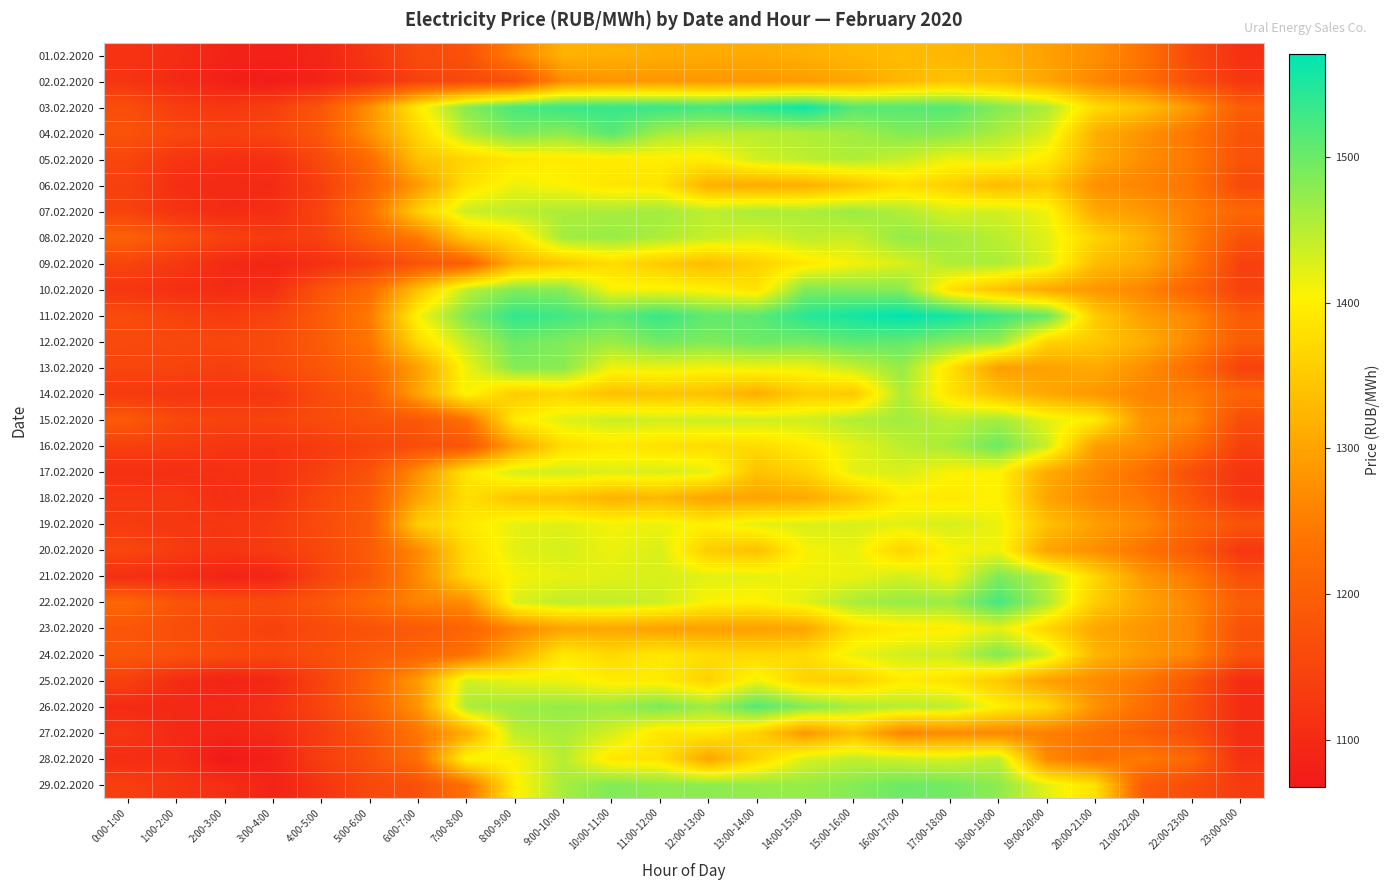

Reading left to right, what are all the values shown in this chart?

01.02.2020: 0:00-1:00=1116.6	1:00-2:00=1106.3	2:00-3:00=1086.9	3:00-4:00=1084.0	4:00-5:00=1092.1	5:00-6:00=1124.2	6:00-7:00=1160.3	7:00-8:00=1173.8	8:00-9:00=1255.5	9:00-10:00=1319.4	10:00-11:00=1317.1	11:00-12:00=1311.6	12:00-13:00=1310.5	13:00-14:00=1309.7	14:00-15:00=1316.0	15:00-16:00=1326.2	16:00-17:00=1331.5	17:00-18:00=1325.6	18:00-19:00=1317.3	19:00-20:00=1295.1	20:00-21:00=1273.2	21:00-22:00=1233.9	22:00-23:00=1156.6	23:00-0:00=1111.9
02.02.2020: 0:00-1:00=1120.0	1:00-2:00=1099.7	2:00-3:00=1081.0	3:00-4:00=1074.6	4:00-5:00=1087.2	5:00-6:00=1110.2	6:00-7:00=1144.5	7:00-8:00=1156.4	8:00-9:00=1172.9	9:00-10:00=1269.6	10:00-11:00=1281.2	11:00-12:00=1282.7	12:00-13:00=1283.2	13:00-14:00=1285.4	14:00-15:00=1290.8	15:00-16:00=1303.9	16:00-17:00=1325.8	17:00-18:00=1341.2	18:00-19:00=1332.2	19:00-20:00=1304.0	20:00-21:00=1263.0	21:00-22:00=1231.0	22:00-23:00=1167.5	23:00-0:00=1124.7
03.02.2020: 0:00-1:00=1166.6	1:00-2:00=1135.1	2:00-3:00=1124.8	3:00-4:00=1139.0	4:00-5:00=1182.3	5:00-6:00=1275.8	6:00-7:00=1395.7	7:00-8:00=1482.2	8:00-9:00=1522.5	9:00-10:00=1533.5	10:00-11:00=1534.1	11:00-12:00=1533.7	12:00-13:00=1525.5	13:00-14:00=1542.0	14:00-15:00=1561.1	15:00-16:00=1514.4	16:00-17:00=1513.5	17:00-18:00=1514.8	18:00-19:00=1483.6	19:00-20:00=1456.2	20:00-21:00=1374.2	21:00-22:00=1338.9	22:00-23:00=1283.0	23:00-0:00=1195.7
04.02.2020: 0:00-1:00=1175.6	1:00-2:00=1156.0	2:00-3:00=1145.2	3:00-4:00=1150.8	4:00-5:00=1186.6	5:00-6:00=1277.1	6:00-7:00=1368.0	7:00-8:00=1452.6	8:00-9:00=1489.3	9:00-10:00=1478.6	10:00-11:00=1512.4	11:00-12:00=1462.6	12:00-13:00=1450.7	13:00-14:00=1448.7	14:00-15:00=1454.7	15:00-16:00=1463.4	16:00-17:00=1484.6	17:00-18:00=1480.7	18:00-19:00=1457.5	19:00-20:00=1428.6	20:00-21:00=1315.3	21:00-22:00=1278.3	22:00-23:00=1238.0	23:00-0:00=1177.8
05.02.2020: 0:00-1:00=1152.1	1:00-2:00=1121.8	2:00-3:00=1110.2	3:00-4:00=1110.8	4:00-5:00=1160.5	5:00-6:00=1221.7	6:00-7:00=1340.3	7:00-8:00=1365.2	8:00-9:00=1388.9	9:00-10:00=1392.7	10:00-11:00=1395.0	11:00-12:00=1397.5	12:00-13:00=1396.5	13:00-14:00=1433.3	14:00-15:00=1445.8	15:00-16:00=1455.4	16:00-17:00=1439.5	17:00-18:00=1414.4	18:00-19:00=1420.0	19:00-20:00=1393.8	20:00-21:00=1311.5	21:00-22:00=1270.0	22:00-23:00=1242.5	23:00-0:00=1175.5
06.02.2020: 0:00-1:00=1141.6	1:00-2:00=1108.3	2:00-3:00=1099.3	3:00-4:00=1102.8	4:00-5:00=1138.3	5:00-6:00=1204.3	6:00-7:00=1288.2	7:00-8:00=1381.5	8:00-9:00=1414.8	9:00-10:00=1404.0	10:00-11:00=1386.2	11:00-12:00=1385.7	12:00-13:00=1317.6	13:00-14:00=1308.7	14:00-15:00=1316.5	15:00-16:00=1340.3	16:00-17:00=1376.1	17:00-18:00=1357.8	18:00-19:00=1330.2	19:00-20:00=1350.9	20:00-21:00=1275.1	21:00-22:00=1259.8	22:00-23:00=1237.4	23:00-0:00=1158.1
07.02.2020: 0:00-1:00=1146.1	1:00-2:00=1117.6	2:00-3:00=1103.5	3:00-4:00=1107.7	4:00-5:00=1148.8	5:00-6:00=1231.1	6:00-7:00=1358.5	7:00-8:00=1438.2	8:00-9:00=1447.8	9:00-10:00=1457.8	10:00-11:00=1459.4	11:00-12:00=1463.6	12:00-13:00=1446.3	13:00-14:00=1459.9	14:00-15:00=1455.9	15:00-16:00=1469.6	16:00-17:00=1454.2	17:00-18:00=1428.9	18:00-19:00=1432.4	19:00-20:00=1412.5	20:00-21:00=1306.8	21:00-22:00=1286.8	22:00-23:00=1250.3	23:00-0:00=1213.5
08.02.2020: 0:00-1:00=1204.0	1:00-2:00=1171.2	2:00-3:00=1144.1	3:00-4:00=1130.9	4:00-5:00=1143.3	5:00-6:00=1202.8	6:00-7:00=1247.7	7:00-8:00=1349.7	8:00-9:00=1383.8	9:00-10:00=1463.2	10:00-11:00=1470.9	11:00-12:00=1456.5	12:00-13:00=1440.3	13:00-14:00=1428.1	14:00-15:00=1445.8	15:00-16:00=1439.0	16:00-17:00=1473.8	17:00-18:00=1463.3	18:00-19:00=1449.2	19:00-20:00=1422.0	20:00-21:00=1363.2	21:00-22:00=1318.8	22:00-23:00=1252.6	23:00-0:00=1175.8
09.02.2020: 0:00-1:00=1148.7	1:00-2:00=1126.3	2:00-3:00=1100.7	3:00-4:00=1090.7	4:00-5:00=1112.2	5:00-6:00=1139.0	6:00-7:00=1177.7	7:00-8:00=1200.1	8:00-9:00=1321.3	9:00-10:00=1348.5	10:00-11:00=1374.0	11:00-12:00=1352.6	12:00-13:00=1332.4	13:00-14:00=1359.0	14:00-15:00=1390.1	15:00-16:00=1410.3	16:00-17:00=1427.7	17:00-18:00=1455.8	18:00-19:00=1456.8	19:00-20:00=1426.7	20:00-21:00=1333.8	21:00-22:00=1307.2	22:00-23:00=1243.5	23:00-0:00=1141.7
10.02.2020: 0:00-1:00=1122.9	1:00-2:00=1109.1	2:00-3:00=1103.7	3:00-4:00=1109.1	4:00-5:00=1176.9	5:00-6:00=1222.3	6:00-7:00=1340.6	7:00-8:00=1445.7	8:00-9:00=1483.9	9:00-10:00=1479.7	10:00-11:00=1408.0	11:00-12:00=1408.6	12:00-13:00=1400.5	13:00-14:00=1382.8	14:00-15:00=1485.5	15:00-16:00=1483.3	16:00-17:00=1479.6	17:00-18:00=1378.9	18:00-19:00=1340.5	19:00-20:00=1306.2	20:00-21:00=1283.9	21:00-22:00=1262.2	22:00-23:00=1207.9	23:00-0:00=1144.7
11.02.2020: 0:00-1:00=1162.8	1:00-2:00=1147.4	2:00-3:00=1133.1	3:00-4:00=1148.2	4:00-5:00=1192.3	5:00-6:00=1245.0	6:00-7:00=1408.8	7:00-8:00=1487.7	8:00-9:00=1537.8	9:00-10:00=1527.2	10:00-11:00=1509.9	11:00-12:00=1534.2	12:00-13:00=1506.0	13:00-14:00=1509.2	14:00-15:00=1543.3	15:00-16:00=1557.6	16:00-17:00=1570.7	17:00-18:00=1557.8	18:00-19:00=1530.0	19:00-20:00=1503.7	20:00-21:00=1353.0	21:00-22:00=1293.1	22:00-23:00=1263.2	23:00-0:00=1192.4
12.02.2020: 0:00-1:00=1158.5	1:00-2:00=1156.2	2:00-3:00=1153.9	3:00-4:00=1161.6	4:00-5:00=1192.5	5:00-6:00=1239.4	6:00-7:00=1372.9	7:00-8:00=1445.2	8:00-9:00=1499.3	9:00-10:00=1486.1	10:00-11:00=1469.8	11:00-12:00=1495.2	12:00-13:00=1487.1	13:00-14:00=1498.4	14:00-15:00=1494.8	15:00-16:00=1509.5	16:00-17:00=1506.7	17:00-18:00=1483.2	18:00-19:00=1471.0	19:00-20:00=1365.1	20:00-21:00=1349.1	21:00-22:00=1314.9	22:00-23:00=1263.2	23:00-0:00=1194.7
13.02.2020: 0:00-1:00=1152.0	1:00-2:00=1148.2	2:00-3:00=1139.0	3:00-4:00=1157.5	4:00-5:00=1181.8	5:00-6:00=1216.0	6:00-7:00=1295.3	7:00-8:00=1413.3	8:00-9:00=1483.2	9:00-10:00=1479.4	10:00-11:00=1412.9	11:00-12:00=1418.5	12:00-13:00=1410.5	13:00-14:00=1415.5	14:00-15:00=1413.8	15:00-16:00=1439.7	16:00-17:00=1470.6	17:00-18:00=1382.7	18:00-19:00=1293.5	19:00-20:00=1297.2	20:00-21:00=1310.0	21:00-22:00=1273.2	22:00-23:00=1225.9	23:00-0:00=1144.7
14.02.2020: 0:00-1:00=1129.2	1:00-2:00=1122.9	2:00-3:00=1120.3	3:00-4:00=1122.2	4:00-5:00=1160.3	5:00-6:00=1187.7	6:00-7:00=1301.5	7:00-8:00=1407.5	8:00-9:00=1351.6	9:00-10:00=1365.8	10:00-11:00=1337.8	11:00-12:00=1342.9	12:00-13:00=1338.8	13:00-14:00=1313.7	14:00-15:00=1353.6	15:00-16:00=1348.7	16:00-17:00=1457.4	17:00-18:00=1384.5	18:00-19:00=1336.8	19:00-20:00=1306.4	20:00-21:00=1284.8	21:00-22:00=1257.6	22:00-23:00=1248.2	23:00-0:00=1206.9
15.02.2020: 0:00-1:00=1190.7	1:00-2:00=1156.1	2:00-3:00=1146.2	3:00-4:00=1149.0	4:00-5:00=1162.3	5:00-6:00=1177.3	6:00-7:00=1185.4	7:00-8:00=1230.9	8:00-9:00=1393.6	9:00-10:00=1423.7	10:00-11:00=1438.9	11:00-12:00=1433.3	12:00-13:00=1436.5	13:00-14:00=1435.3	14:00-15:00=1433.9	15:00-16:00=1453.6	16:00-17:00=1463.6	17:00-18:00=1447.3	18:00-19:00=1462.9	19:00-20:00=1420.3	20:00-21:00=1395.1	21:00-22:00=1281.1	22:00-23:00=1264.1	23:00-0:00=1165.2
16.02.2020: 0:00-1:00=1140.3	1:00-2:00=1133.9	2:00-3:00=1120.7	3:00-4:00=1118.2	4:00-5:00=1132.3	5:00-6:00=1149.2	6:00-7:00=1166.2	7:00-8:00=1180.6	8:00-9:00=1300.9	9:00-10:00=1375.7	10:00-11:00=1389.7	11:00-12:00=1380.6	12:00-13:00=1374.5	13:00-14:00=1373.7	14:00-15:00=1394.4	15:00-16:00=1419.9	16:00-17:00=1445.4	17:00-18:00=1461.2	18:00-19:00=1498.8	19:00-20:00=1437.2	20:00-21:00=1292.5	21:00-22:00=1269.8	22:00-23:00=1223.8	23:00-0:00=1141.4
17.02.2020: 0:00-1:00=1110.8	1:00-2:00=1108.3	2:00-3:00=1111.5	3:00-4:00=1115.2	4:00-5:00=1141.8	5:00-6:00=1175.6	6:00-7:00=1274.9	7:00-8:00=1385.8	8:00-9:00=1429.9	9:00-10:00=1433.9	10:00-11:00=1425.4	11:00-12:00=1428.4	12:00-13:00=1419.3	13:00-14:00=1338.2	14:00-15:00=1361.8	15:00-16:00=1421.1	16:00-17:00=1428.8	17:00-18:00=1406.1	18:00-19:00=1404.7	19:00-20:00=1310.2	20:00-21:00=1265.6	21:00-22:00=1229.3	22:00-23:00=1168.3	23:00-0:00=1118.5
18.02.2020: 0:00-1:00=1128.1	1:00-2:00=1126.9	2:00-3:00=1108.6	3:00-4:00=1118.6	4:00-5:00=1155.8	5:00-6:00=1187.4	6:00-7:00=1302.7	7:00-8:00=1379.0	8:00-9:00=1343.2	9:00-10:00=1339.9	10:00-11:00=1318.5	11:00-12:00=1327.1	12:00-13:00=1300.2	13:00-14:00=1301.0	14:00-15:00=1308.3	15:00-16:00=1341.2	16:00-17:00=1395.7	17:00-18:00=1390.4	18:00-19:00=1403.8	19:00-20:00=1301.9	20:00-21:00=1260.3	21:00-22:00=1240.9	22:00-23:00=1182.4	23:00-0:00=1122.9
19.02.2020: 0:00-1:00=1132.3	1:00-2:00=1124.5	2:00-3:00=1123.9	3:00-4:00=1133.8	4:00-5:00=1162.8	5:00-6:00=1191.4	6:00-7:00=1356.8	7:00-8:00=1388.9	8:00-9:00=1418.8	9:00-10:00=1424.3	10:00-11:00=1410.1	11:00-12:00=1414.7	12:00-13:00=1399.3	13:00-14:00=1420.7	14:00-15:00=1427.3	15:00-16:00=1428.7	16:00-17:00=1421.9	17:00-18:00=1430.9	18:00-19:00=1414.2	19:00-20:00=1339.3	20:00-21:00=1294.4	21:00-22:00=1266.0	22:00-23:00=1213.0	23:00-0:00=1178.5
20.02.2020: 0:00-1:00=1153.8	1:00-2:00=1132.3	2:00-3:00=1120.2	3:00-4:00=1132.7	4:00-5:00=1155.4	5:00-6:00=1193.5	6:00-7:00=1267.7	7:00-8:00=1373.7	8:00-9:00=1421.2	9:00-10:00=1431.0	10:00-11:00=1415.2	11:00-12:00=1428.0	12:00-13:00=1354.0	13:00-14:00=1339.0	14:00-15:00=1408.0	15:00-16:00=1418.1	16:00-17:00=1362.8	17:00-18:00=1406.5	18:00-19:00=1412.8	19:00-20:00=1299.4	20:00-21:00=1272.7	21:00-22:00=1236.0	22:00-23:00=1190.7	23:00-0:00=1125.4
21.02.2020: 0:00-1:00=1109.2	1:00-2:00=1103.6	2:00-3:00=1086.9	3:00-4:00=1090.2	4:00-5:00=1147.6	5:00-6:00=1184.1	6:00-7:00=1265.5	7:00-8:00=1369.1	8:00-9:00=1408.5	9:00-10:00=1418.3	10:00-11:00=1422.3	11:00-12:00=1429.3	12:00-13:00=1421.7	13:00-14:00=1419.1	14:00-15:00=1412.2	15:00-16:00=1415.3	16:00-17:00=1432.8	17:00-18:00=1410.0	18:00-19:00=1488.1	19:00-20:00=1448.5	20:00-21:00=1367.1	21:00-22:00=1284.4	22:00-23:00=1243.8	23:00-0:00=1167.8
22.02.2020: 0:00-1:00=1213.5	1:00-2:00=1177.8	2:00-3:00=1166.9	3:00-4:00=1162.5	4:00-5:00=1183.8	5:00-6:00=1221.1	6:00-7:00=1259.4	7:00-8:00=1269.6	8:00-9:00=1426.5	9:00-10:00=1445.0	10:00-11:00=1443.8	11:00-12:00=1434.8	12:00-13:00=1404.4	13:00-14:00=1400.4	14:00-15:00=1421.9	15:00-16:00=1458.3	16:00-17:00=1471.7	17:00-18:00=1468.3	18:00-19:00=1524.2	19:00-20:00=1455.7	20:00-21:00=1353.4	21:00-22:00=1303.0	22:00-23:00=1261.8	23:00-0:00=1197.5
23.02.2020: 0:00-1:00=1180.9	1:00-2:00=1167.6	2:00-3:00=1152.1	3:00-4:00=1142.8	4:00-5:00=1161.5	5:00-6:00=1175.7	6:00-7:00=1189.9	7:00-8:00=1208.1	8:00-9:00=1261.1	9:00-10:00=1299.6	10:00-11:00=1305.1	11:00-12:00=1296.1	12:00-13:00=1294.4	13:00-14:00=1295.3	14:00-15:00=1302.6	15:00-16:00=1378.1	16:00-17:00=1392.7	17:00-18:00=1397.2	18:00-19:00=1421.1	19:00-20:00=1366.7	20:00-21:00=1304.7	21:00-22:00=1282.7	22:00-23:00=1260.5	23:00-0:00=1171.8
24.02.2020: 0:00-1:00=1183.2	1:00-2:00=1173.9	2:00-3:00=1160.8	3:00-4:00=1153.8	4:00-5:00=1168.6	5:00-6:00=1190.9	6:00-7:00=1209.6	7:00-8:00=1231.9	8:00-9:00=1310.9	9:00-10:00=1392.0	10:00-11:00=1369.8	11:00-12:00=1390.8	12:00-13:00=1374.2	13:00-14:00=1369.8	14:00-15:00=1373.4	15:00-16:00=1416.3	16:00-17:00=1433.3	17:00-18:00=1437.8	18:00-19:00=1485.2	19:00-20:00=1431.9	20:00-21:00=1323.1	21:00-22:00=1287.4	22:00-23:00=1262.4	23:00-0:00=1174.7
25.02.2020: 0:00-1:00=1140.4	1:00-2:00=1105.2	2:00-3:00=1087.2	3:00-4:00=1095.2	4:00-5:00=1146.8	5:00-6:00=1208.9	6:00-7:00=1290.5	7:00-8:00=1433.8	8:00-9:00=1417.5	9:00-10:00=1413.3	10:00-11:00=1394.8	11:00-12:00=1394.6	12:00-13:00=1362.4	13:00-14:00=1413.0	14:00-15:00=1361.8	15:00-16:00=1357.9	16:00-17:00=1394.6	17:00-18:00=1383.0	18:00-19:00=1350.0	19:00-20:00=1295.0	20:00-21:00=1269.8	21:00-22:00=1242.8	22:00-23:00=1181.8	23:00-0:00=1104.3
26.02.2020: 0:00-1:00=1101.4	1:00-2:00=1097.8	2:00-3:00=1096.0	3:00-4:00=1112.2	4:00-5:00=1149.1	5:00-6:00=1205.2	6:00-7:00=1280.1	7:00-8:00=1457.2	8:00-9:00=1467.4	9:00-10:00=1472.8	10:00-11:00=1468.9	11:00-12:00=1489.6	12:00-13:00=1465.0	13:00-14:00=1514.0	14:00-15:00=1484.0	15:00-16:00=1460.0	16:00-17:00=1449.3	17:00-18:00=1446.3	18:00-19:00=1400.4	19:00-20:00=1370.1	20:00-21:00=1276.3	21:00-22:00=1229.8	22:00-23:00=1169.7	23:00-0:00=1104.0
27.02.2020: 0:00-1:00=1122.0	1:00-2:00=1099.7	2:00-3:00=1090.7	3:00-4:00=1100.5	4:00-5:00=1133.7	5:00-6:00=1178.3	6:00-7:00=1239.2	7:00-8:00=1310.7	8:00-9:00=1447.0	9:00-10:00=1459.4	10:00-11:00=1431.3	11:00-12:00=1385.8	12:00-13:00=1391.4	13:00-14:00=1360.2	14:00-15:00=1284.9	15:00-16:00=1333.8	16:00-17:00=1259.0	17:00-18:00=1268.9	18:00-19:00=1265.0	19:00-20:00=1253.1	20:00-21:00=1233.5	21:00-22:00=1199.8	22:00-23:00=1168.2	23:00-0:00=1106.6
28.02.2020: 0:00-1:00=1106.5	1:00-2:00=1106.4	2:00-3:00=1067.9	3:00-4:00=1085.0	4:00-5:00=1138.9	5:00-6:00=1172.1	6:00-7:00=1227.9	7:00-8:00=1409.5	8:00-9:00=1406.3	9:00-10:00=1451.2	10:00-11:00=1386.8	11:00-12:00=1382.9	12:00-13:00=1302.0	13:00-14:00=1365.5	14:00-15:00=1427.3	15:00-16:00=1443.8	16:00-17:00=1435.3	17:00-18:00=1428.1	18:00-19:00=1446.1	19:00-20:00=1263.5	20:00-21:00=1231.8	21:00-22:00=1245.9	22:00-23:00=1213.8	23:00-0:00=1112.7
29.02.2020: 0:00-1:00=1139.5	1:00-2:00=1120.3	2:00-3:00=1110.0	3:00-4:00=1087.0	4:00-5:00=1118.8	5:00-6:00=1157.4	6:00-7:00=1172.5	7:00-8:00=1232.1	8:00-9:00=1398.3	9:00-10:00=1461.0	10:00-11:00=1485.9	11:00-12:00=1476.8	12:00-13:00=1478.0	13:00-14:00=1471.7	14:00-15:00=1470.6	15:00-16:00=1482.2	16:00-17:00=1499.3	17:00-18:00=1495.4	18:00-19:00=1476.4	19:00-20:00=1421.7	20:00-21:00=1379.9	21:00-22:00=1192.6	22:00-23:00=1164.1	23:00-0:00=1132.2